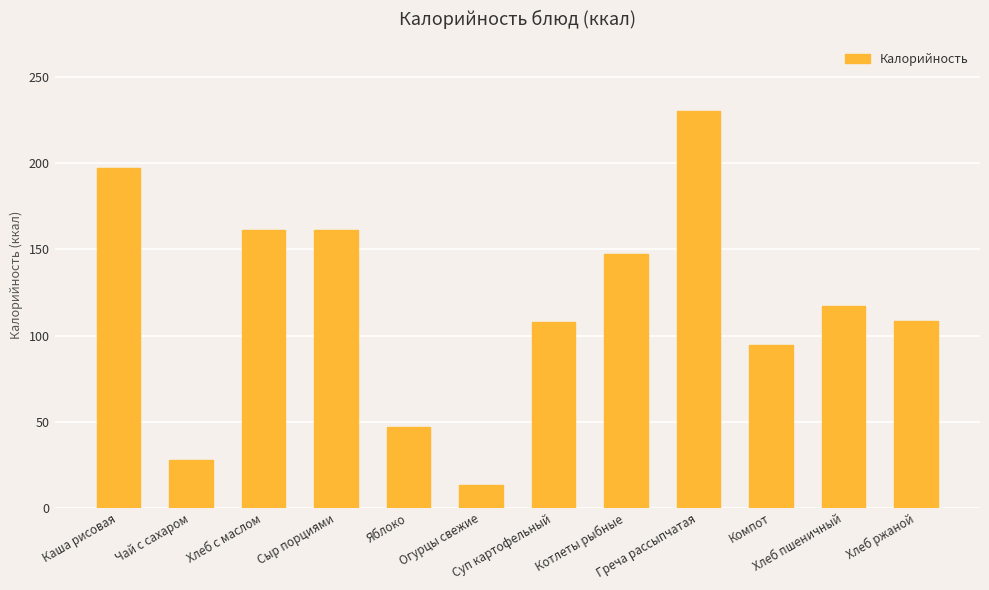

Which label corresponds to the largest value in the chart?

Греча рассыпчатая